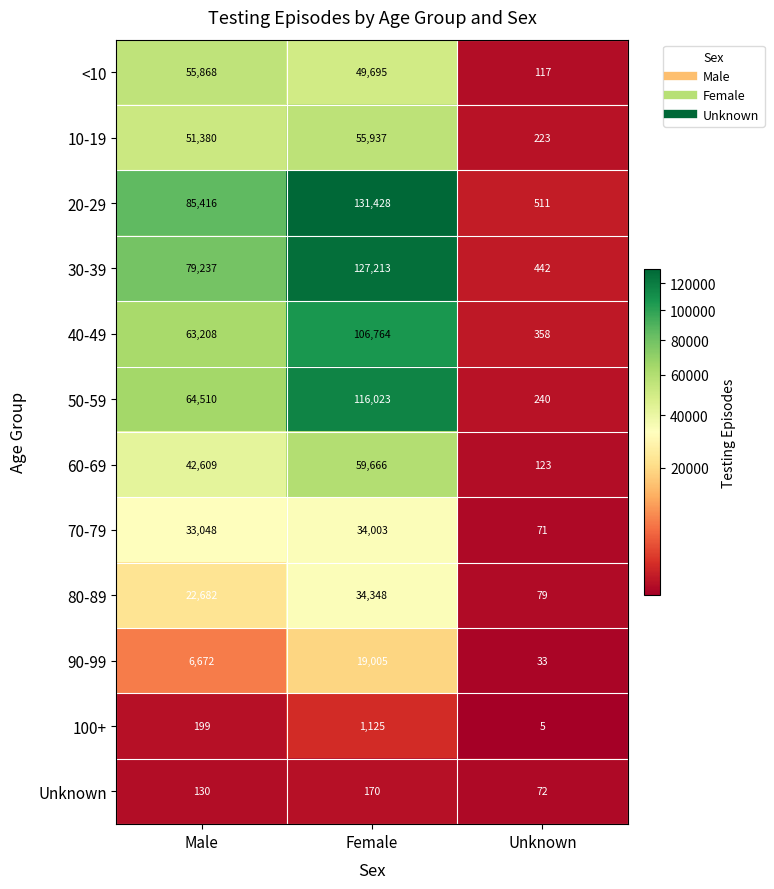

How many distinct data groups are displayed?

12